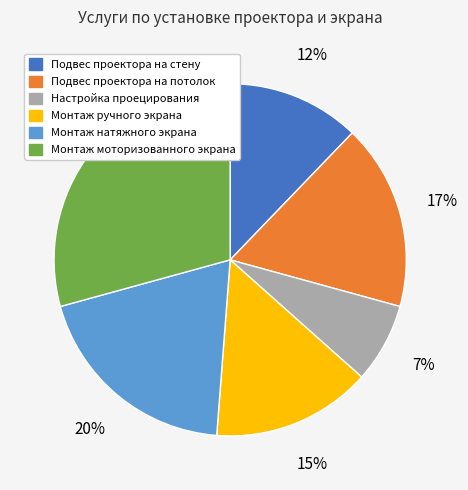

Do Монтаж натяжного экрана and Монтаж моторизованного экрана together represent more than half of the pie?

No